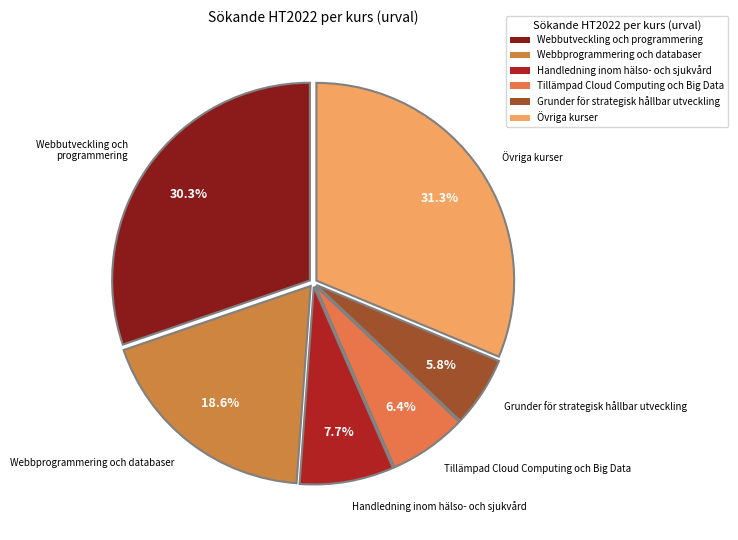

Does any single category account for the majority?

No